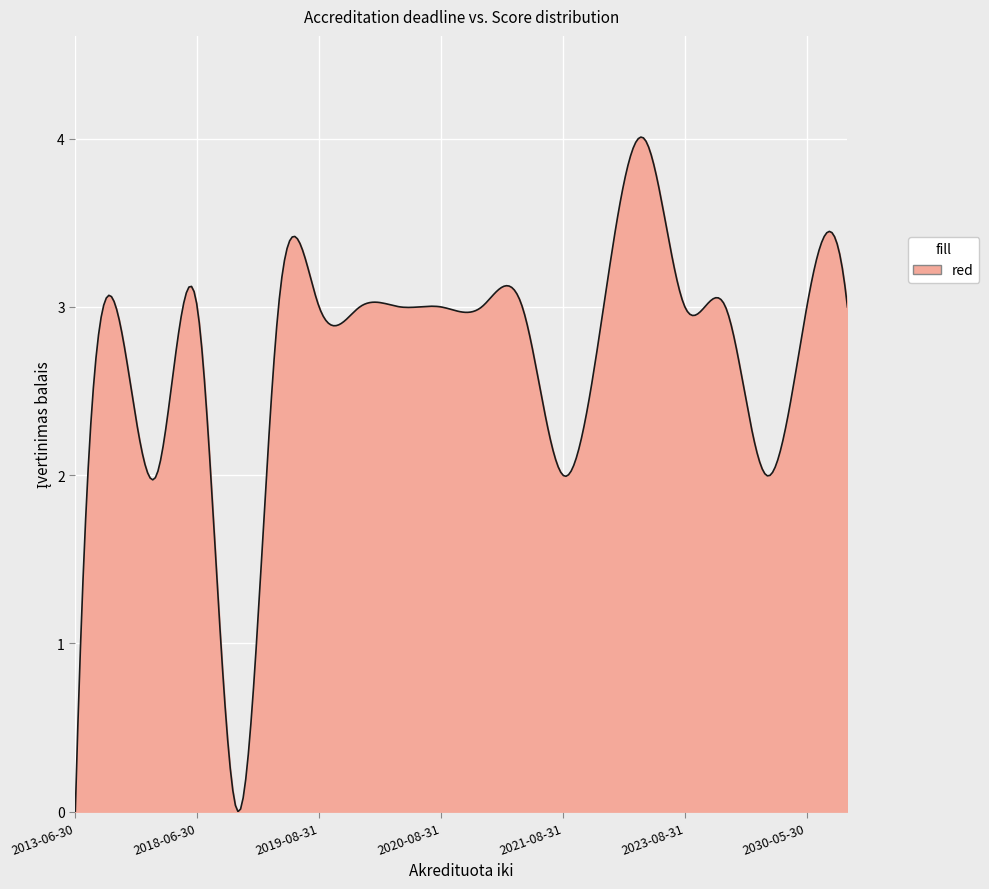

How many lines are shown in the chart?

1